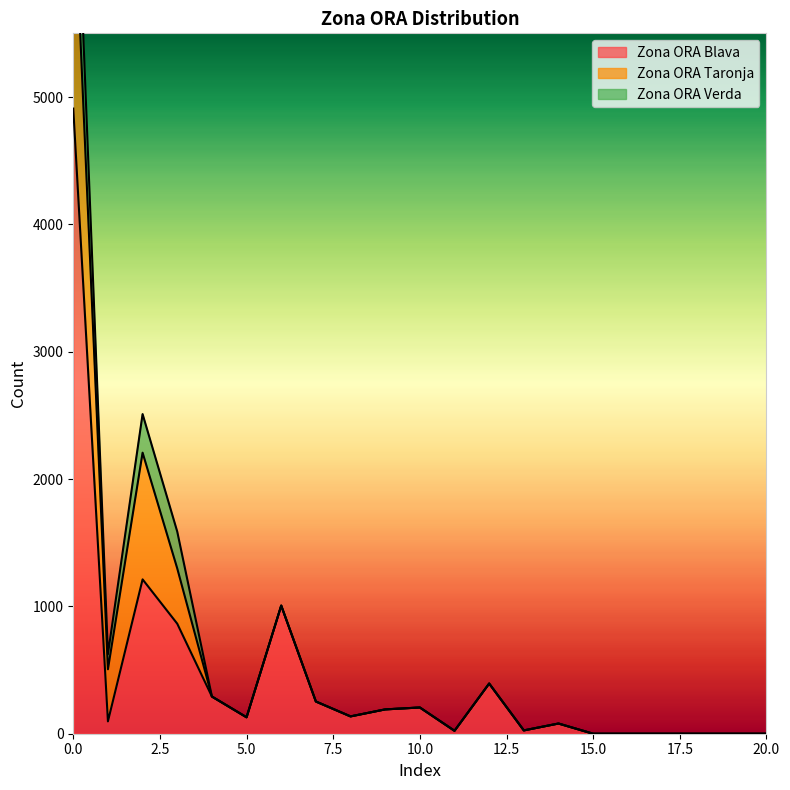

True or false: Zona ORA Verda and Zona ORA Taronja cross at least once.

False